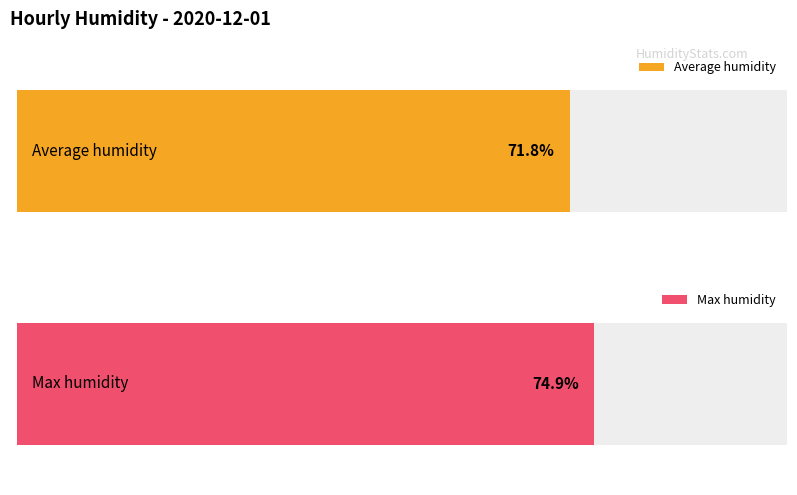

What are all the series names shown in the legend?

Average humidity, Max humidity